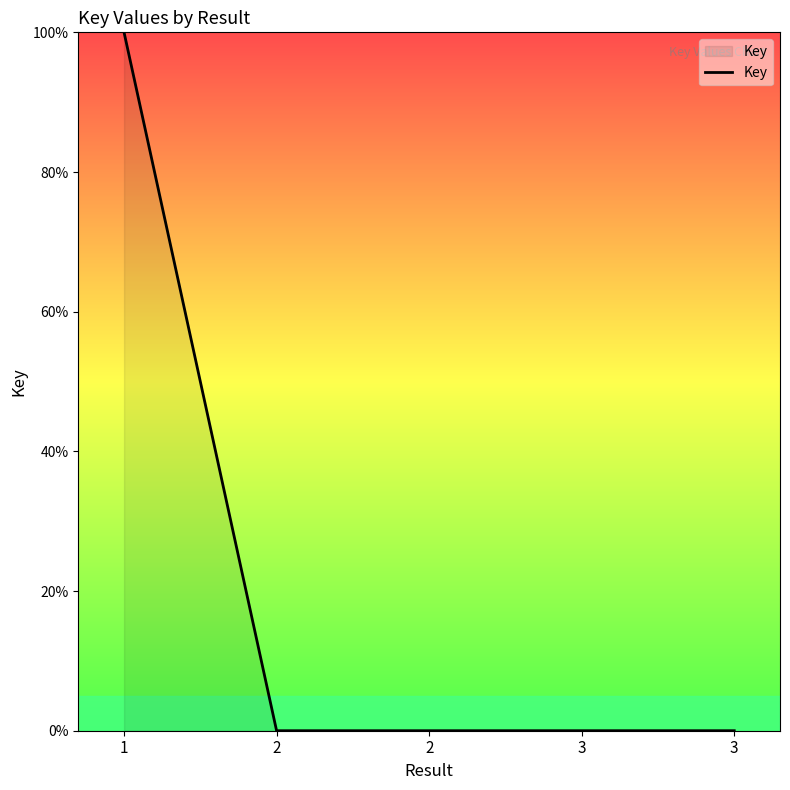

Reading right to left, list all the values displayed in this chart.

3=0.0	3=0.0	2=0.0	2=0.0	1=100.0